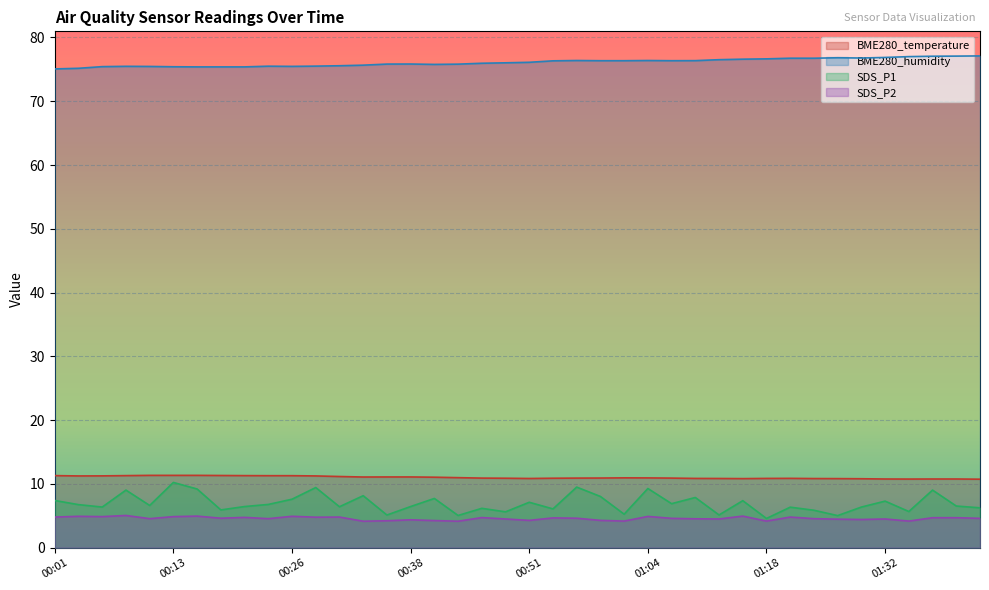

List the series in order of their peak value, lowest first.

SDS_P2, SDS_P1, BME280_temperature, BME280_humidity